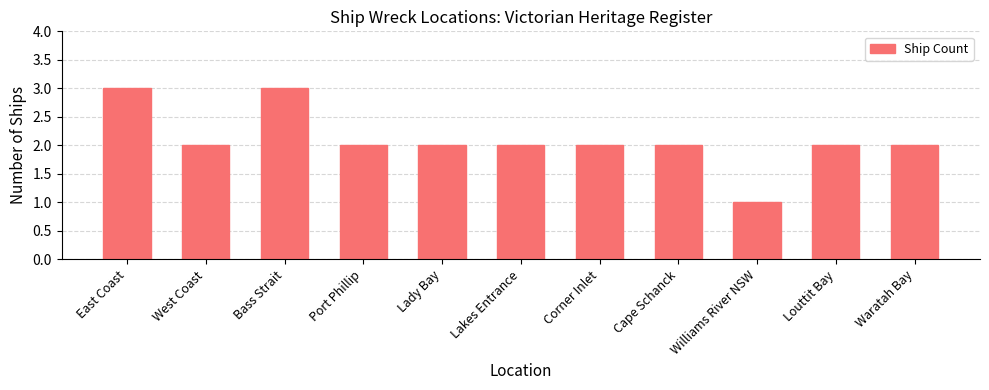

Read the value at Cape Schanck.

2